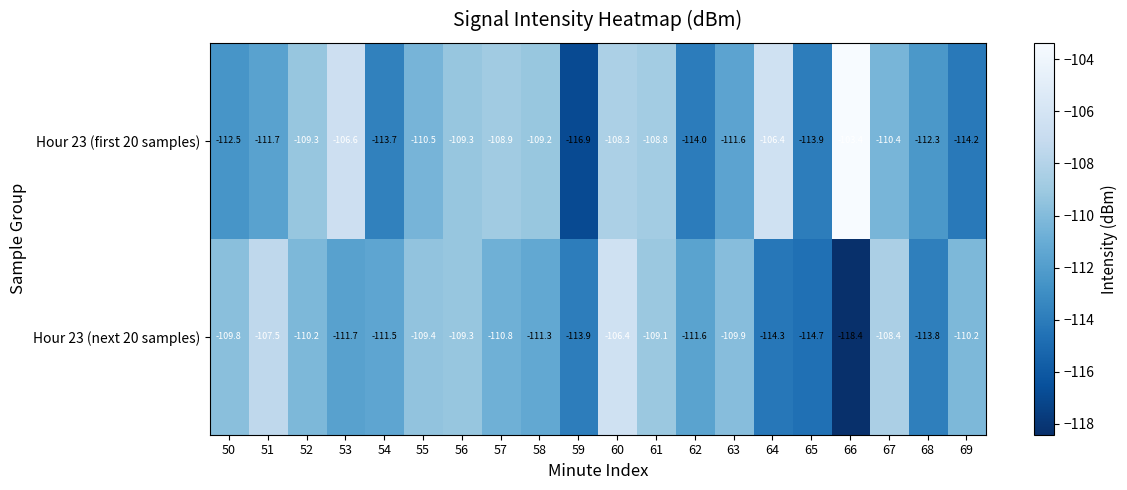

The Hour 23 (first 20 samples) series shows -75.4 at 50. True or false?

False